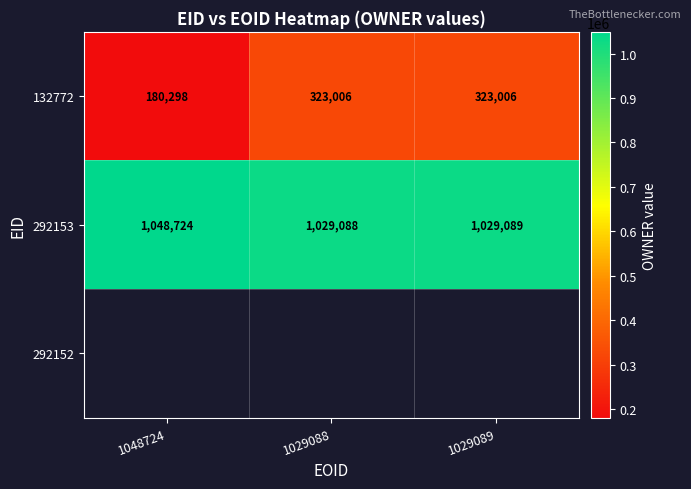

At which label does 132772 reach its minimum?

1048724